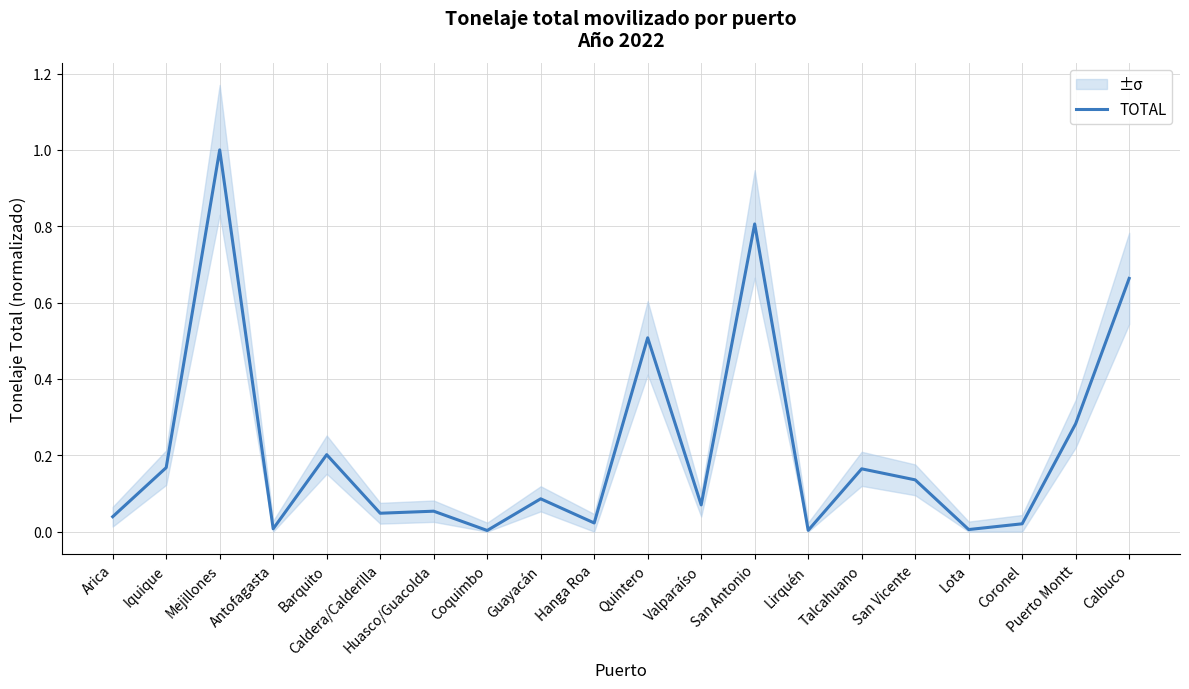

Which label corresponds to the largest value in the chart?

Mejillones